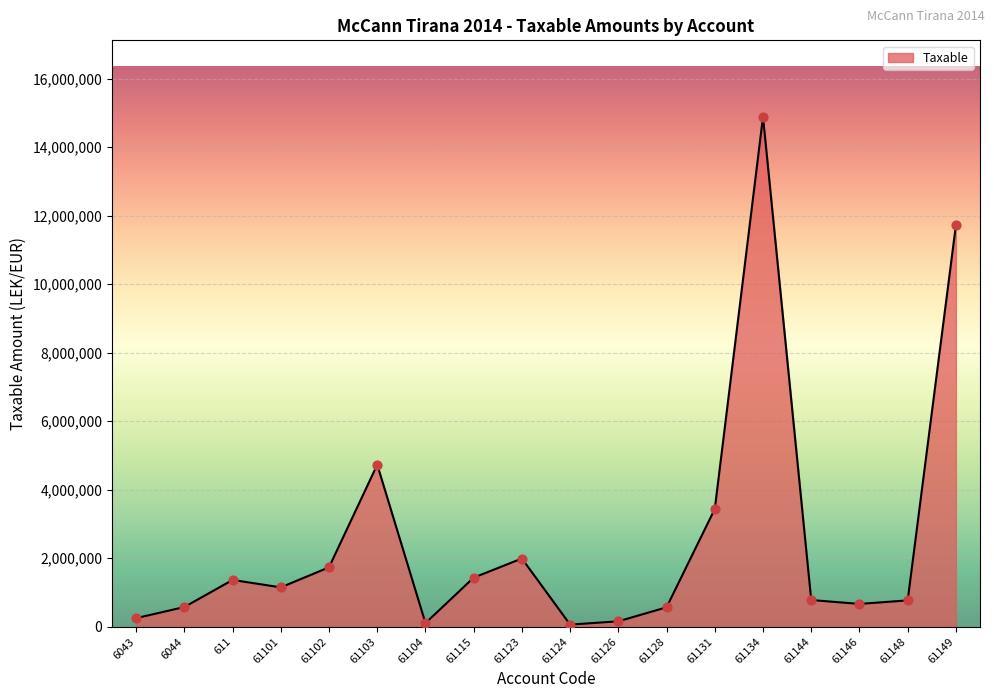

Which has a higher value, 61115 or 61134?

61134